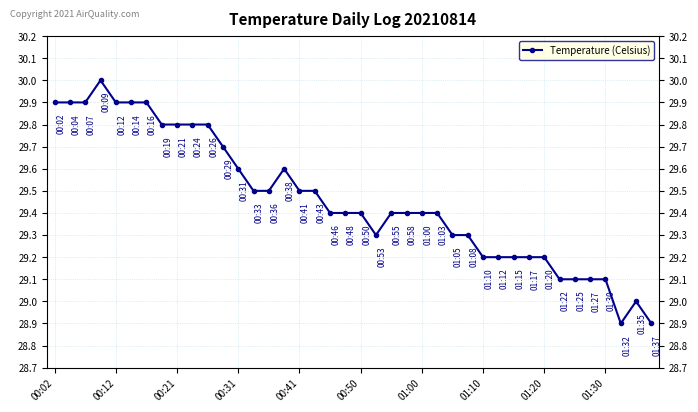

What is the greatest value displayed?

30.0